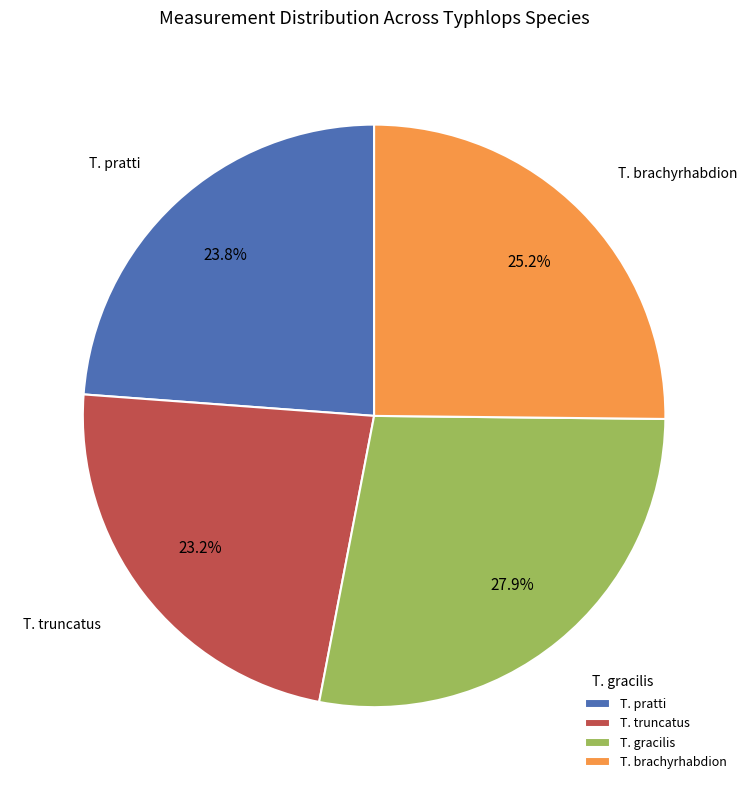

Approximately how many times larger is the value at T. truncatus compared to T. gracilis?

0.8